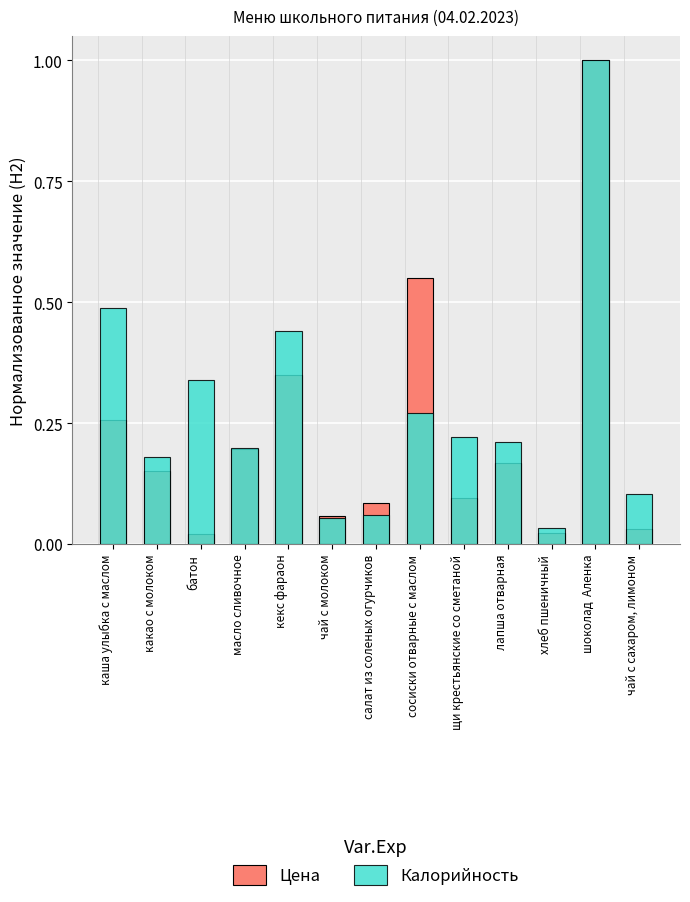

What position from the right is чай с сахаром, лимоном?

1